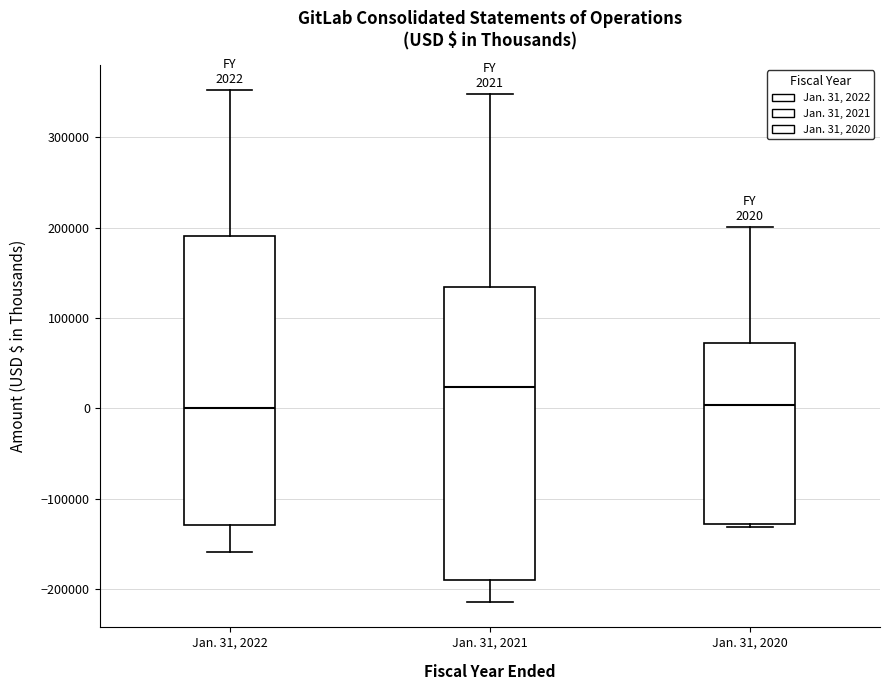

Which box has the highest median line?

Jan. 31, 2021